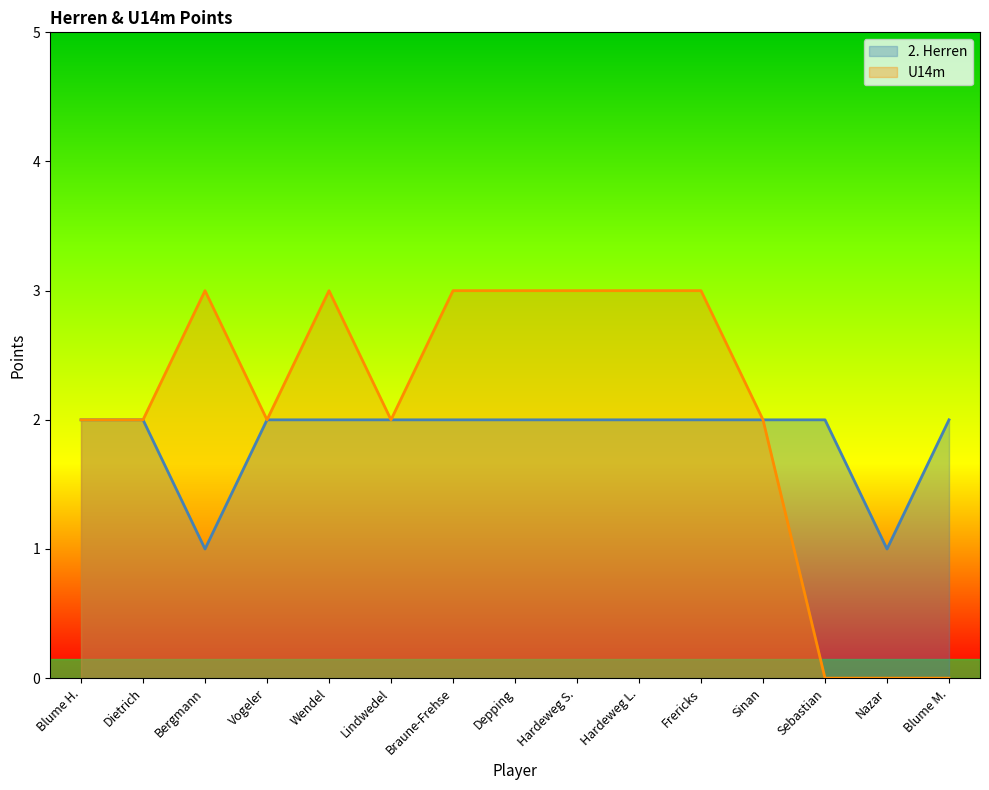

What is the difference between the second highest and second lowest values in the 2. Herren series?

1